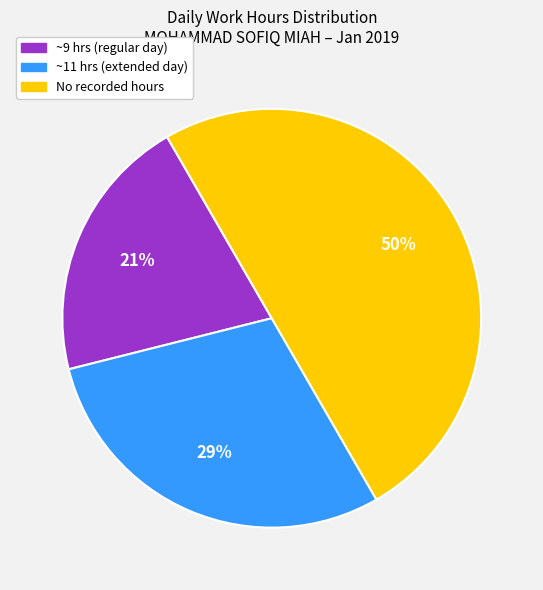

To the nearest percent, what is the difference between the largest and smallest slice percentages?

29%